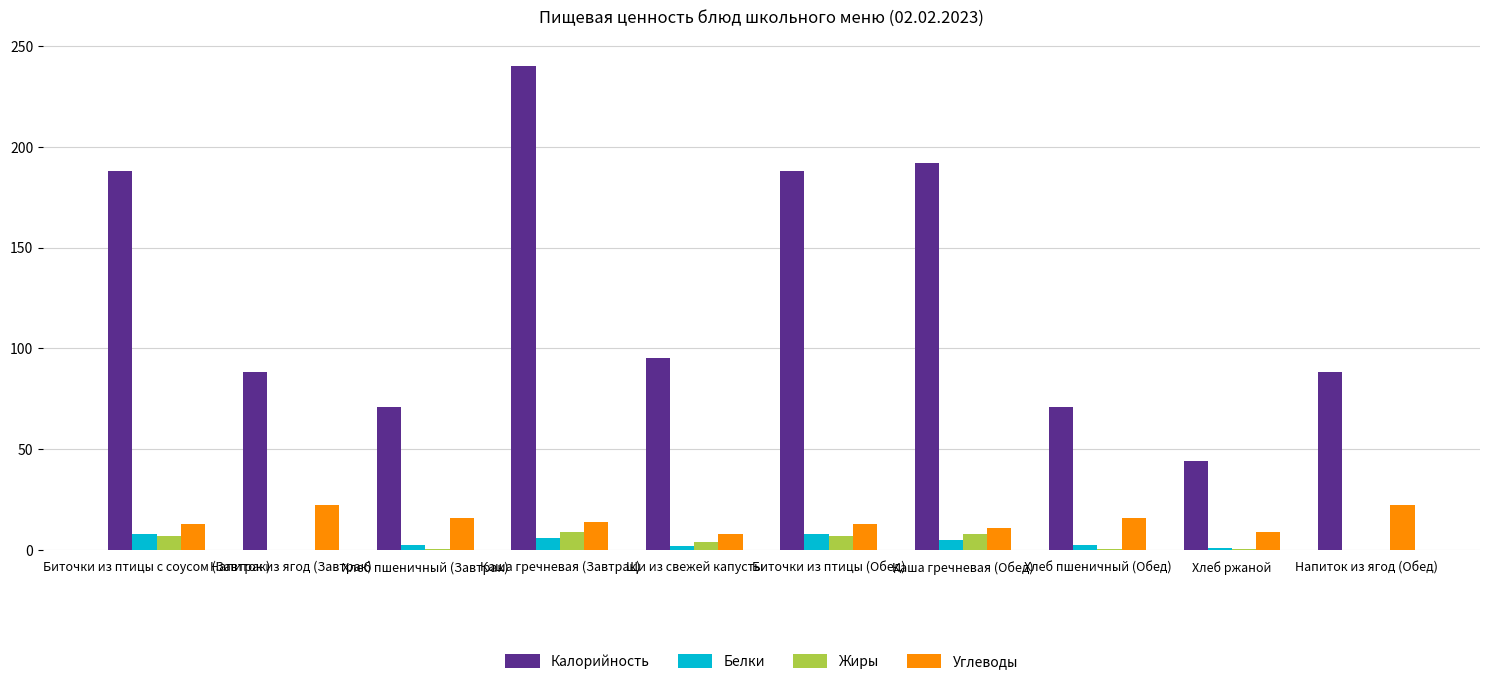

Is it true that Углеводы equals 13.0 at Биточки из птицы (Обед)?

True